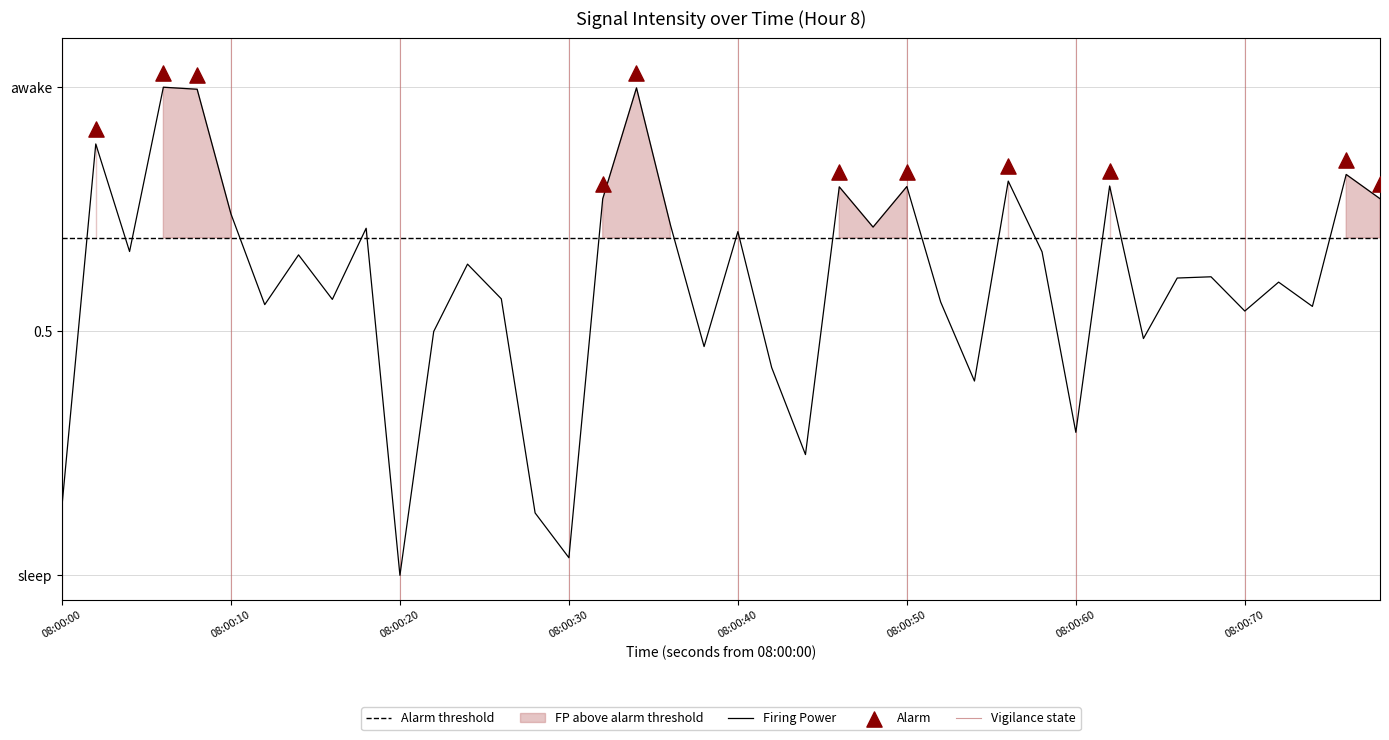

Between 34 and 13, which is larger?

34